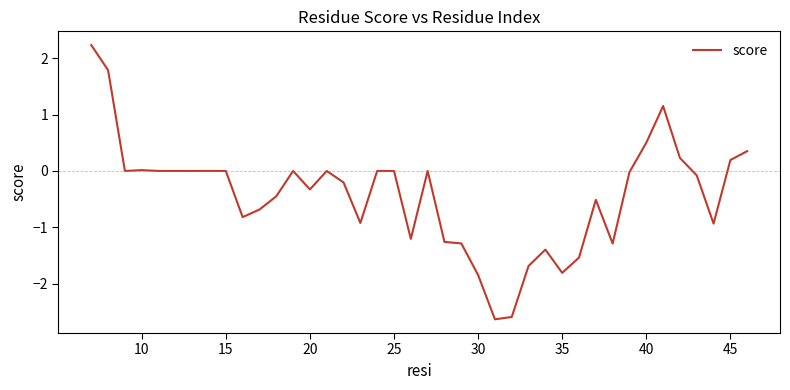

Does the chart have visible grid lines?

No